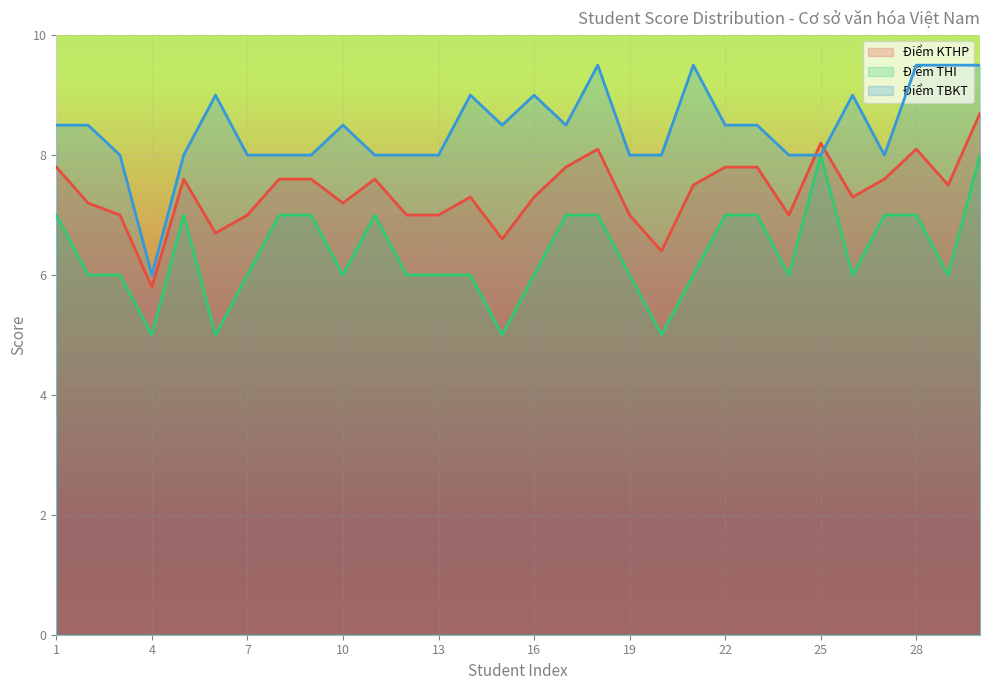

At which category does Điểm TBKT reach its first local peak?

6